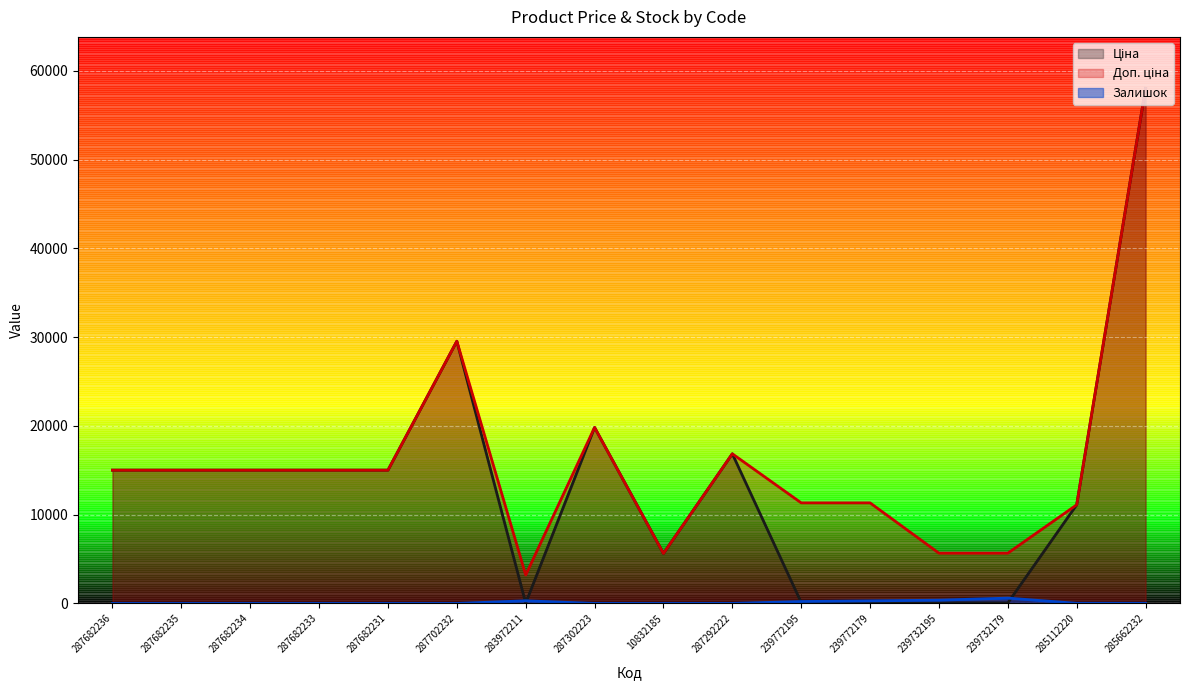

How many values in the Доп. ціна series exceed 15019?

9